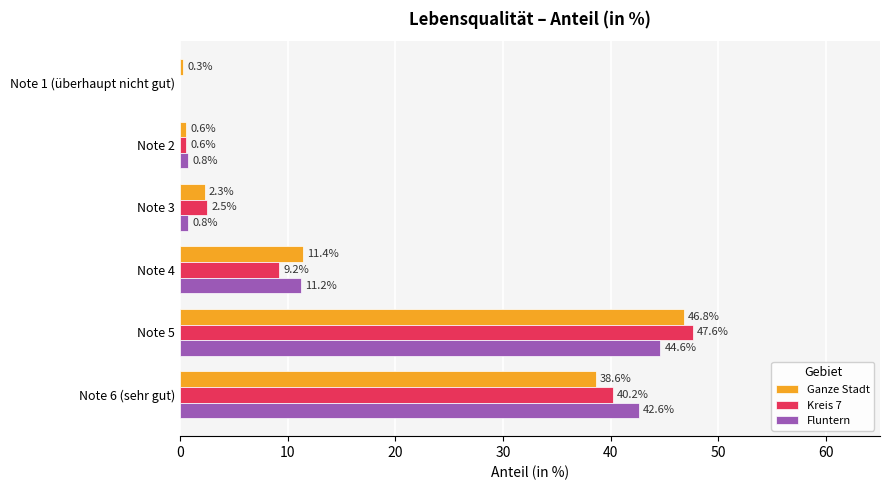

What is the sum of the Fluntern values at Note 1 (überhaupt nicht gut) and Note 5?

44.6